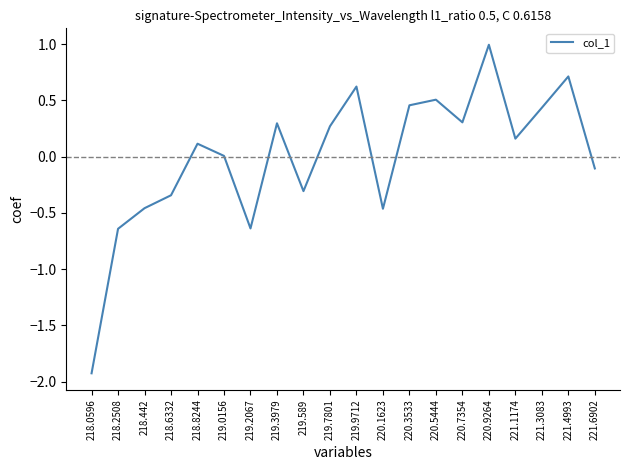

What value does the data have at 218.0596?

-1.9